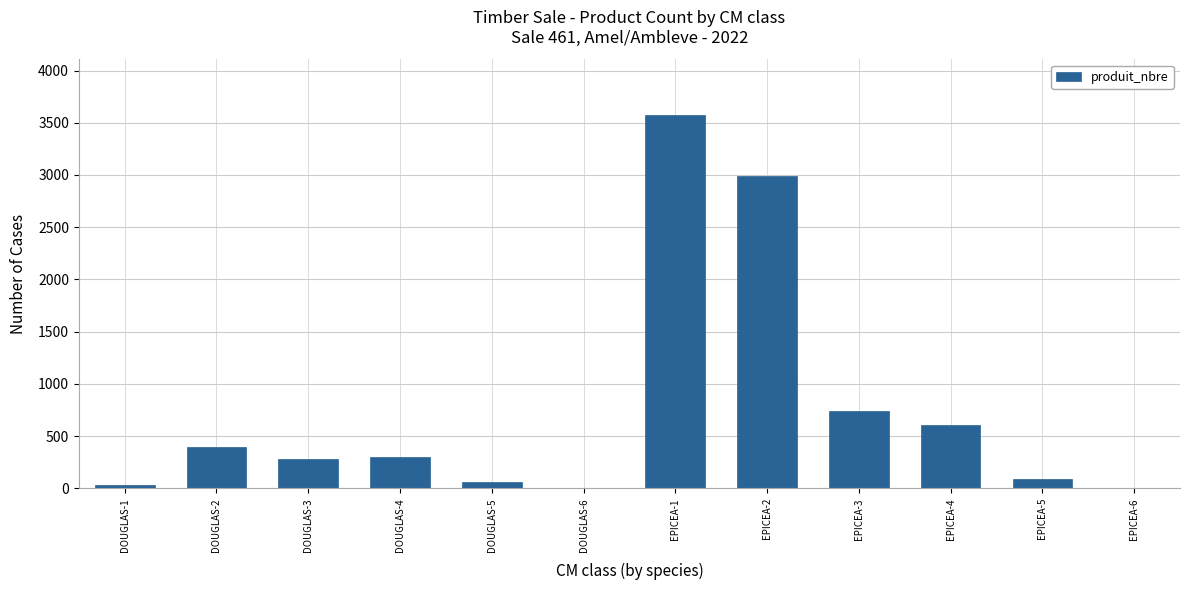

Where is the data nearest to the value 1787?

EPICEA-3